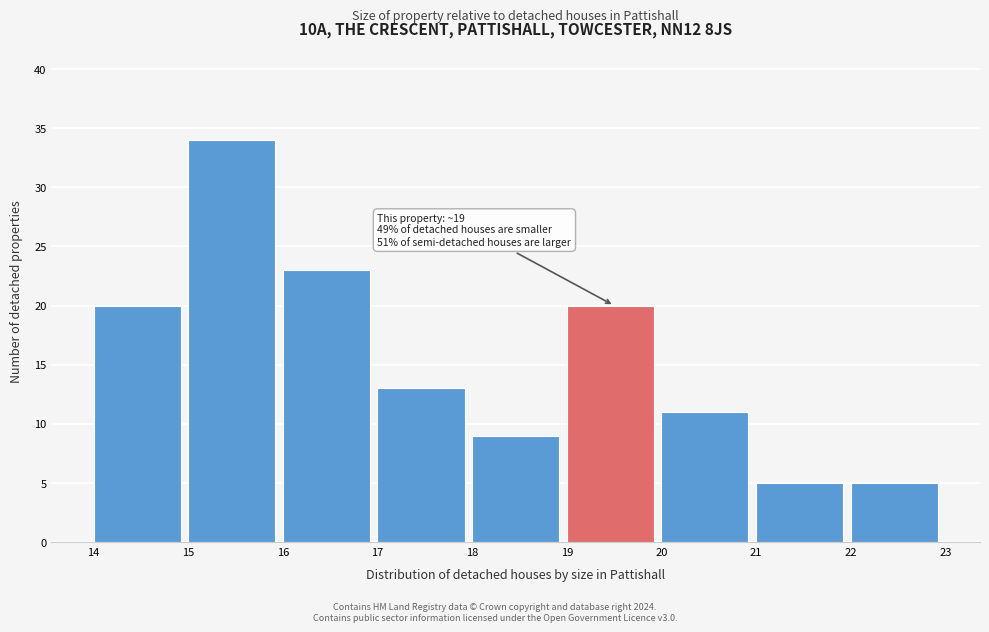

Over which range of the x-axis is the bar tallest?

15 to 16